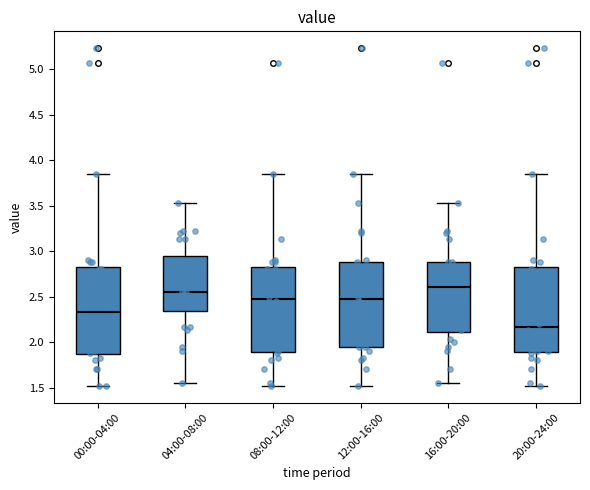

Where does the lower whisker of the box for 08:00-12:00 end on the y-axis? The values are not printed on the chart, so give them approximately, as read against the axis.

1.50